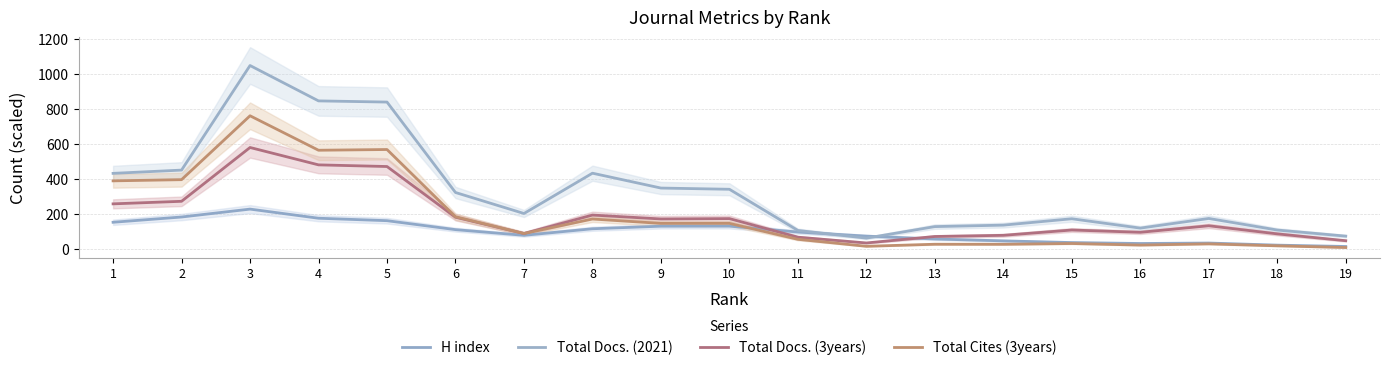

How many intersections are there between H index and Total Docs. (3years)?

2